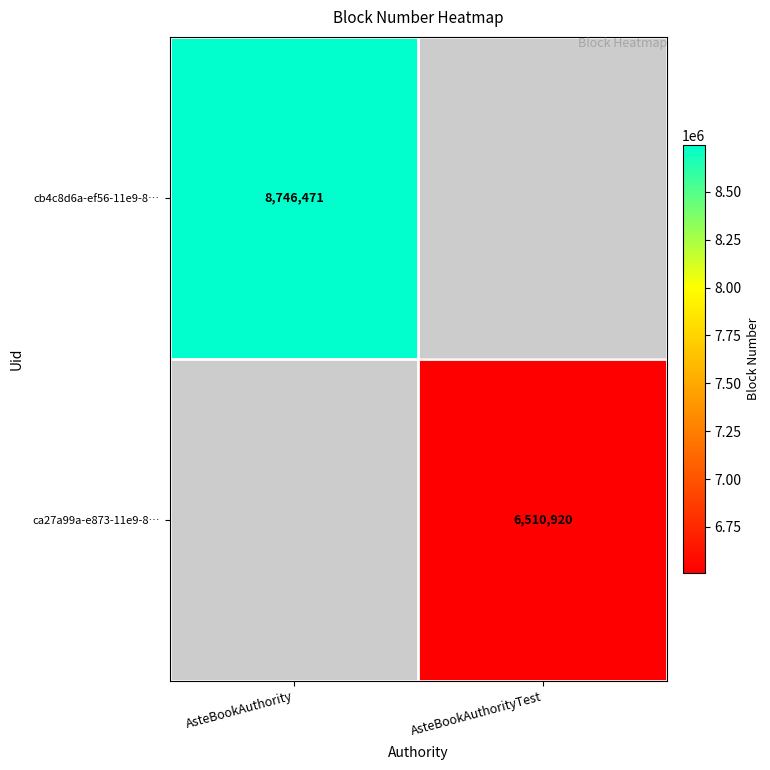

True or false: cb4c8d6a-ef56-11e9-8… has a value of 15617353 at AsteBookAuthority.

False